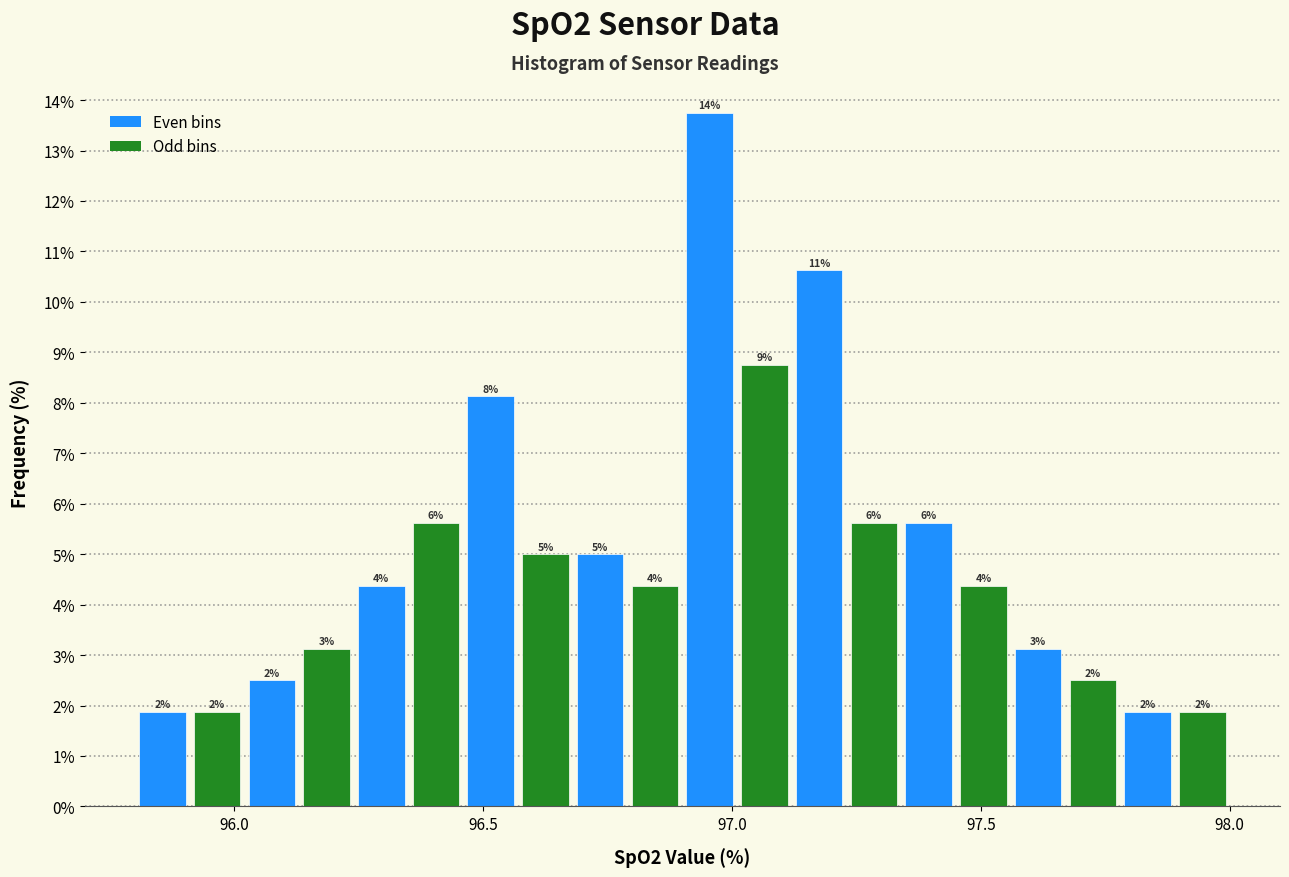

Around what value on the x-axis is the tallest bar? Give the approximate position of its centre, as read against the axis.

96.95